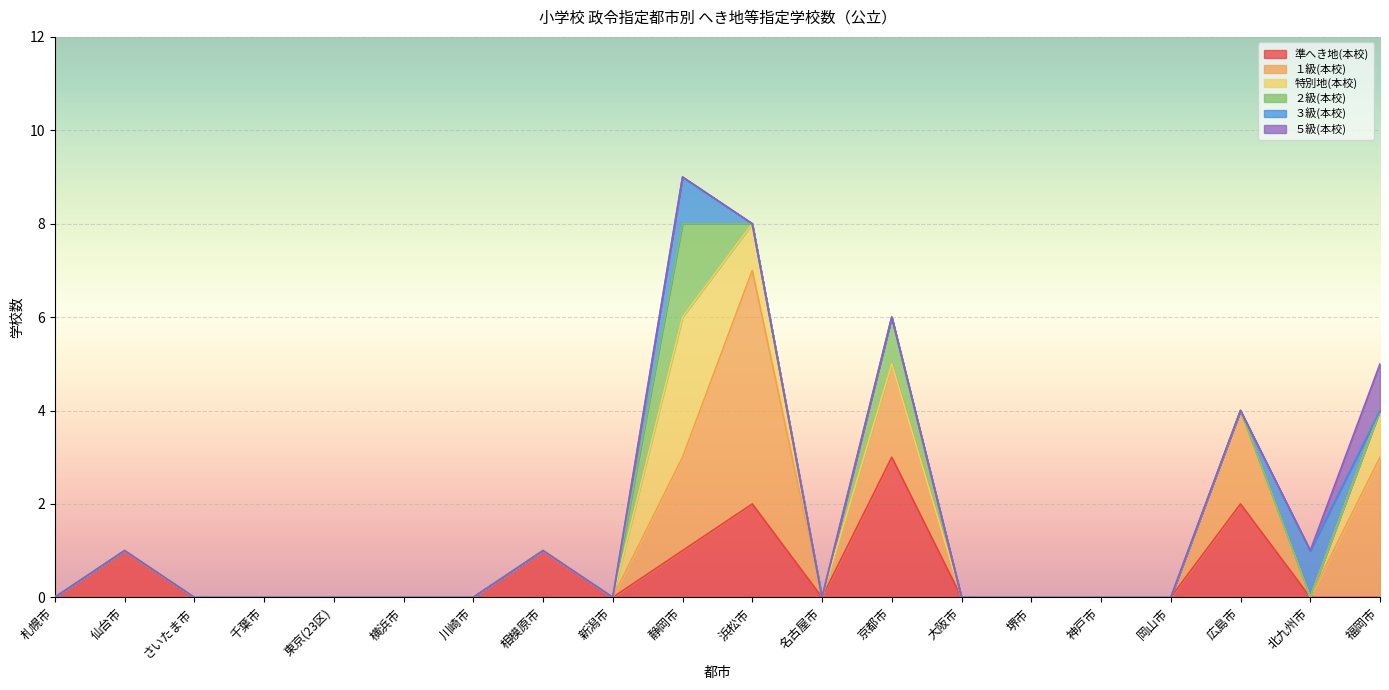

What is the label of the 18th point from the right?

さいたま市